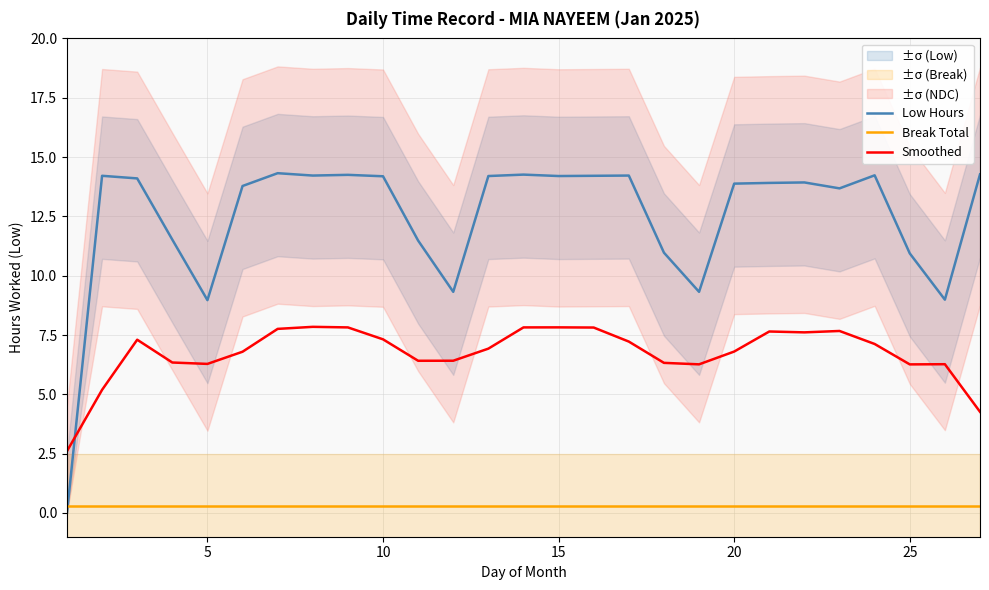

True or false: Break Total and Smoothed cross at least once.

False